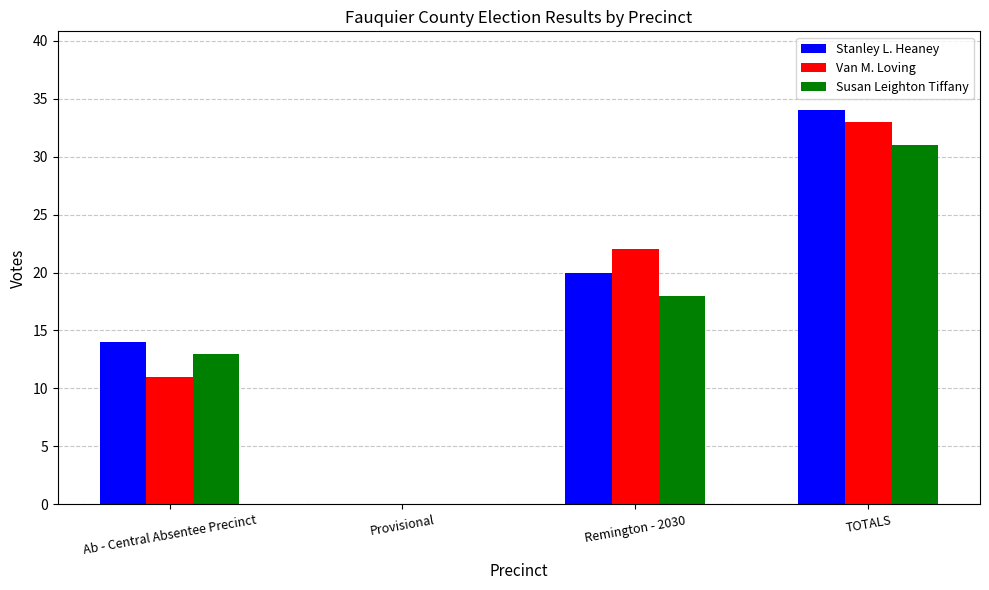

At which label does Stanley L. Heaney reach its peak?

TOTALS